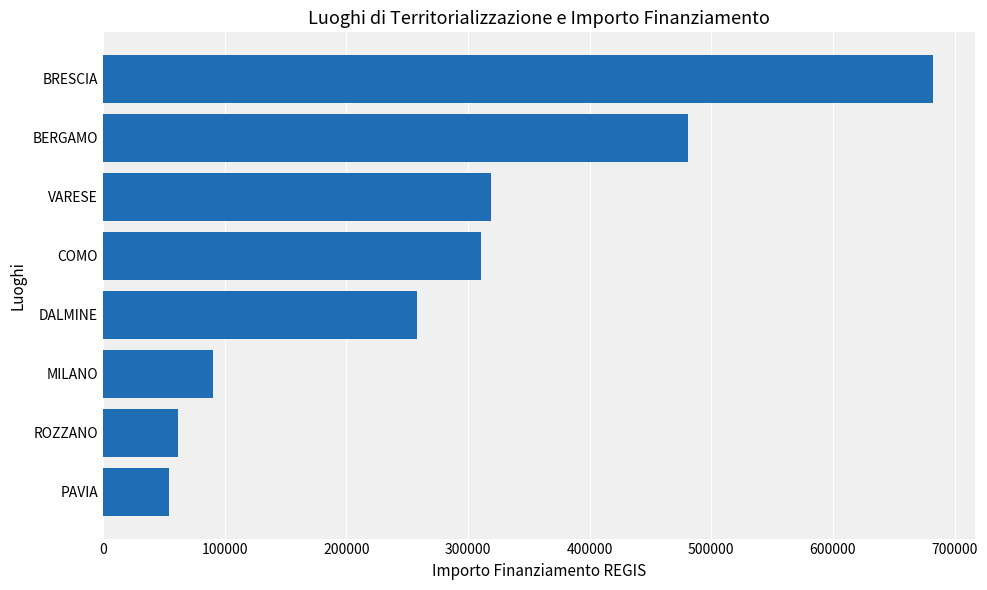

The chart shows a value of 682502.5 at BRESCIA. True or false?

True